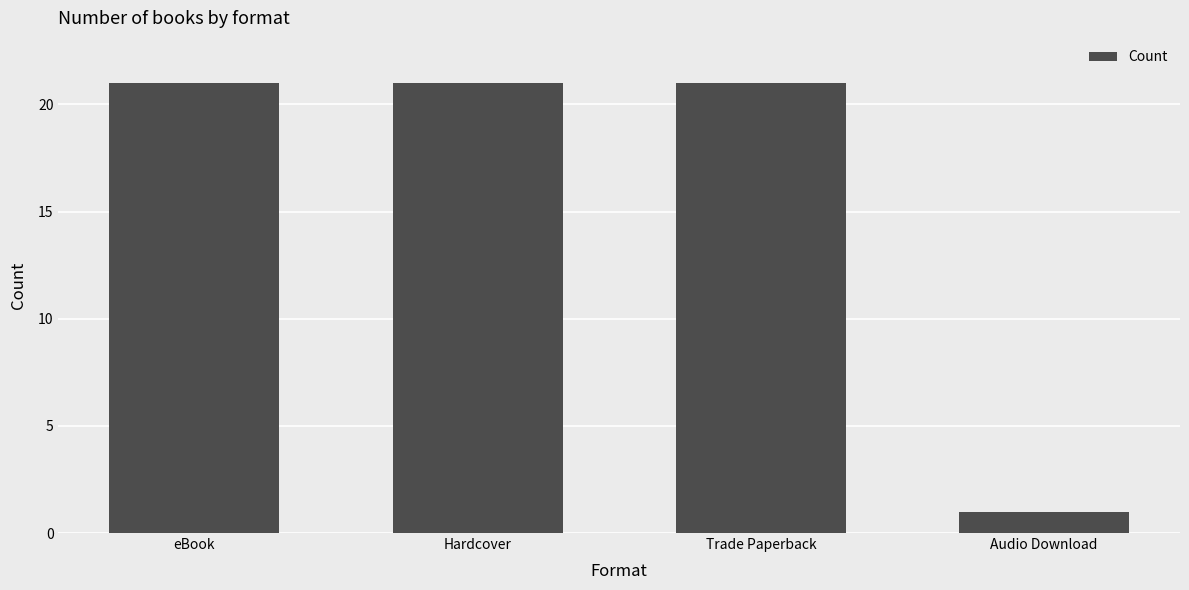

True or false: the data shows 21 at eBook.

True